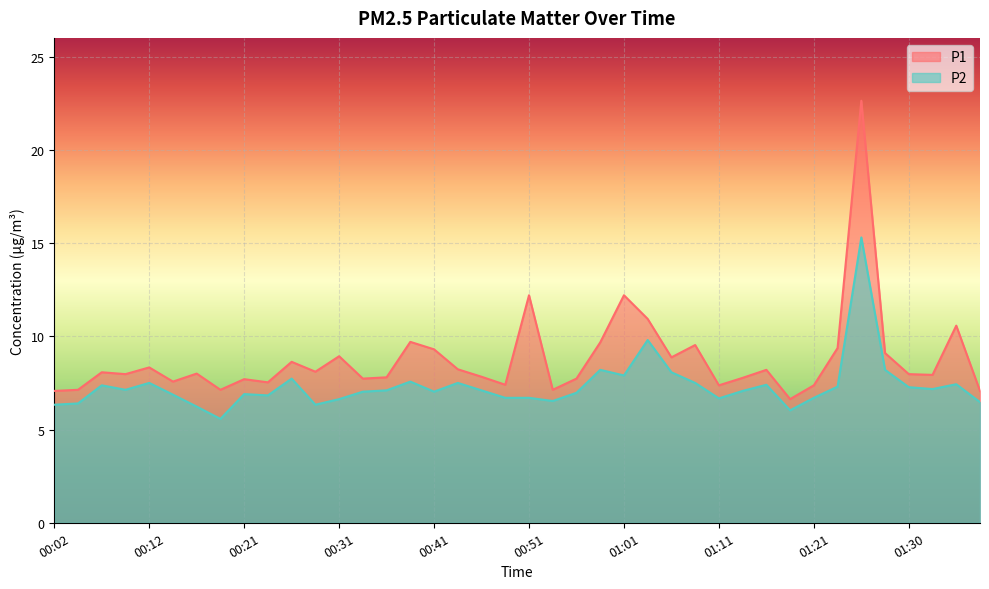

What are all the series names shown in the legend?

P1, P2